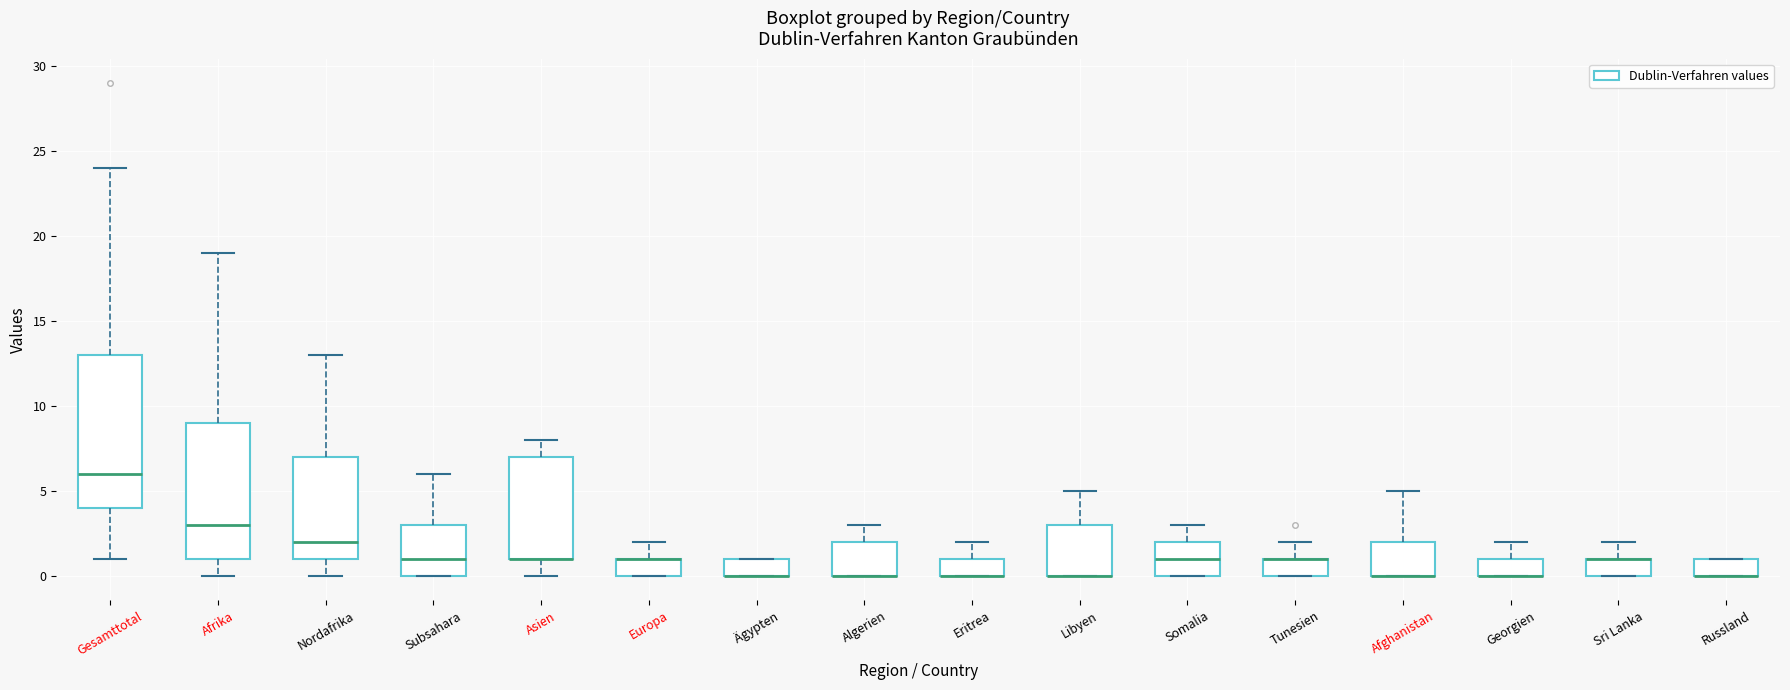

Comparing the boxes themselves (not the whiskers), which one is the tallest?

Gesamttotal